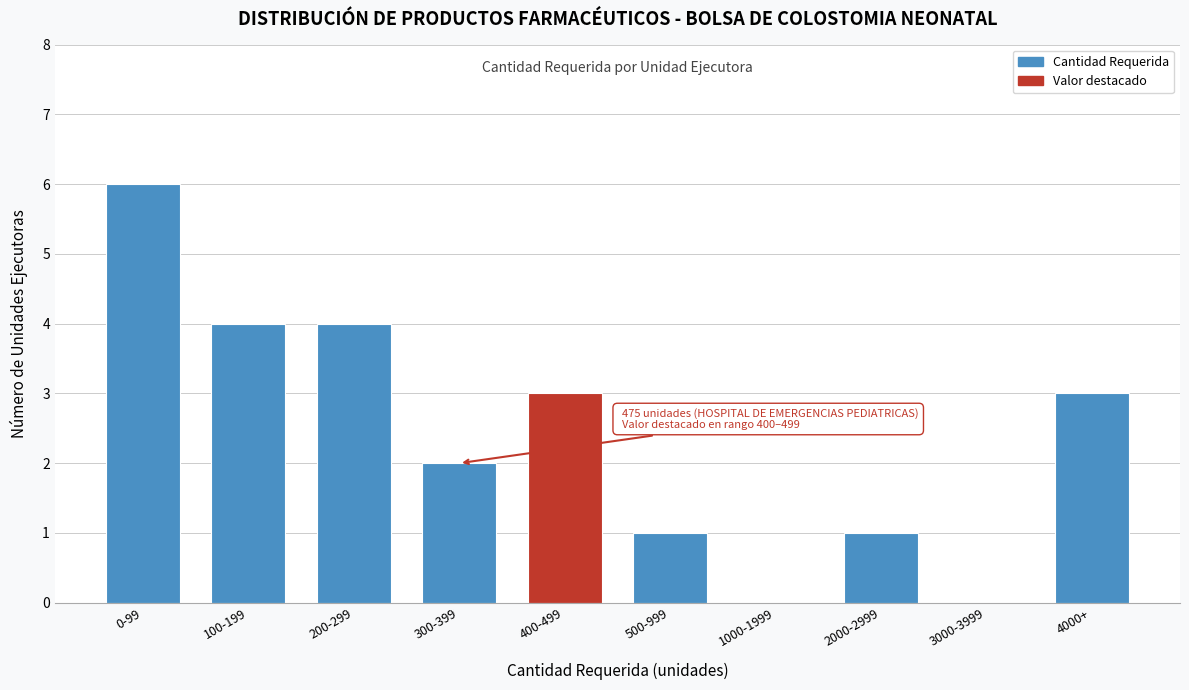

Reading left to right, what are all the values shown in this chart?

0-99=6	100-199=4	200-299=4	300-399=2	400-499=3	500-999=1	1000-1999=0	2000-2999=1	3000-3999=0	4000+=3